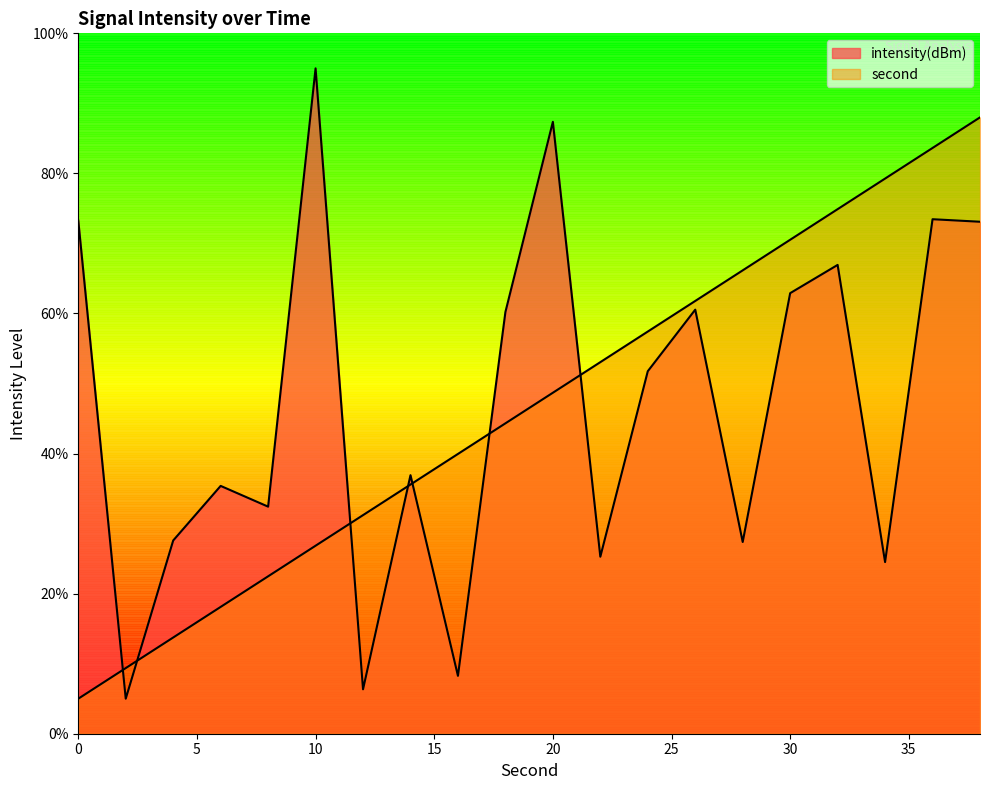

What is the value of the second_norm point at the 4th from the left?

18.1